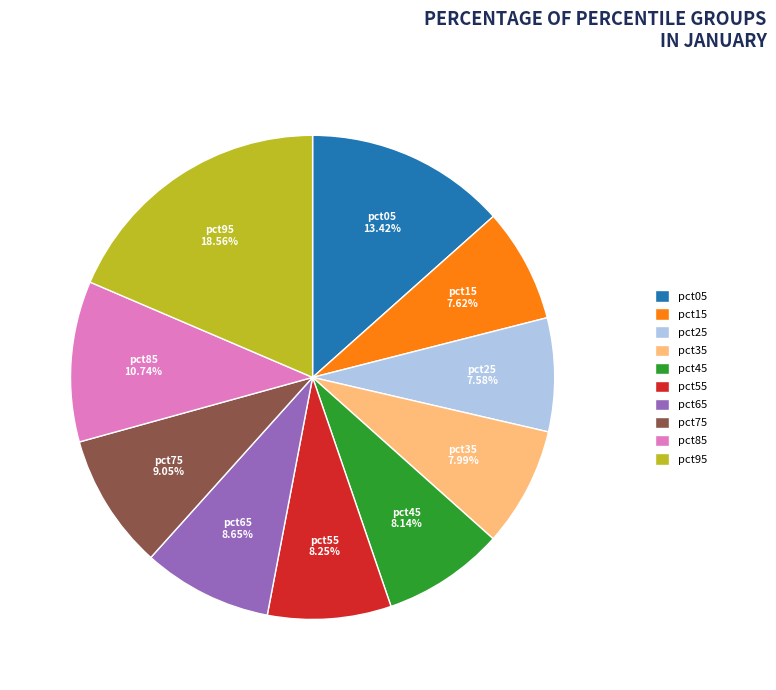

To the nearest percent, what percentage of the pie is pct35?

8%